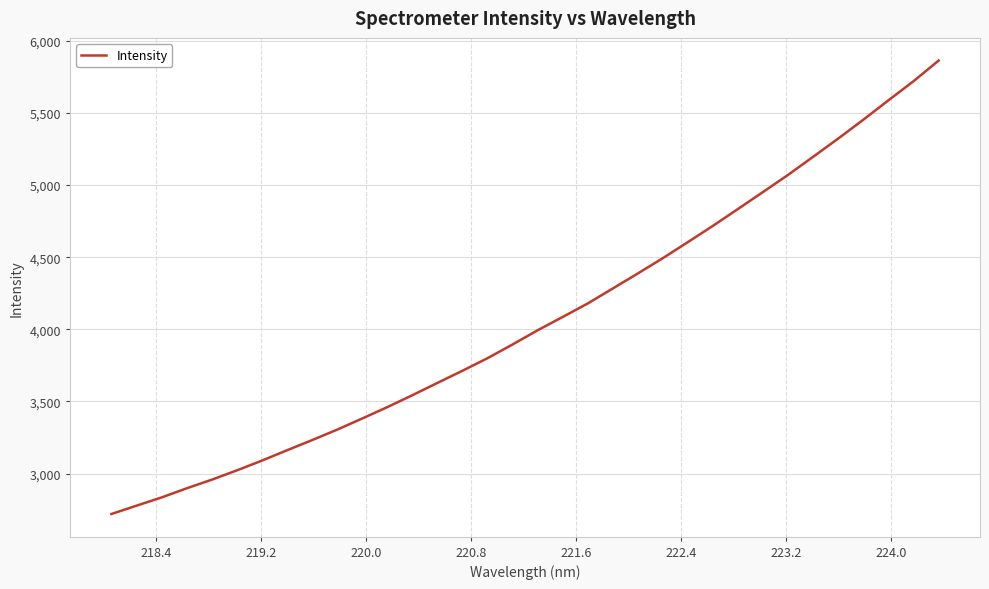

What is the maximum value shown in the chart?

5862.1